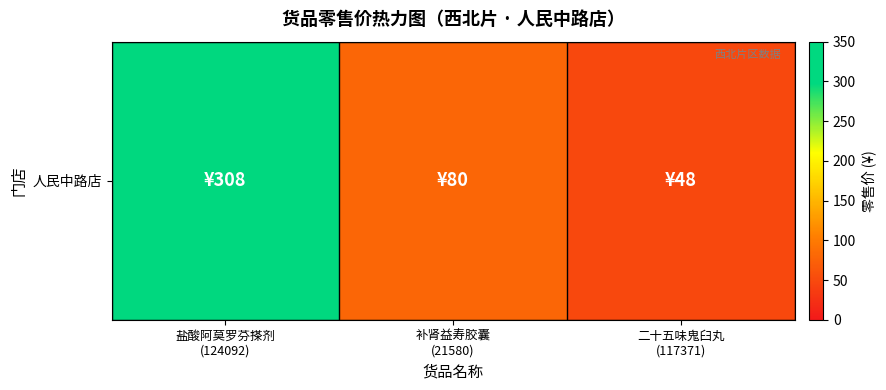

Rank the categories by value from highest to lowest.

盐酸阿莫罗芬搽剂
(124092), 补肾益寿胶囊
(21580), 二十五味鬼臼丸
(117371)